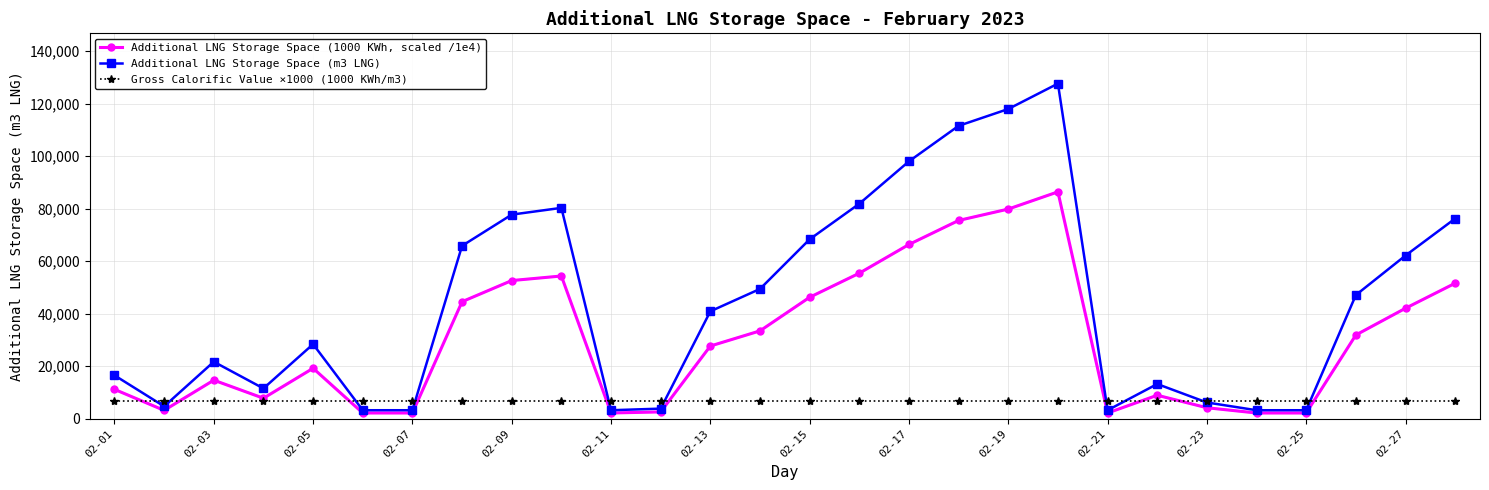

True or false: Additional LNG Storage Space (m3 LNG) has more than 0 points higher than both neighbors.

True